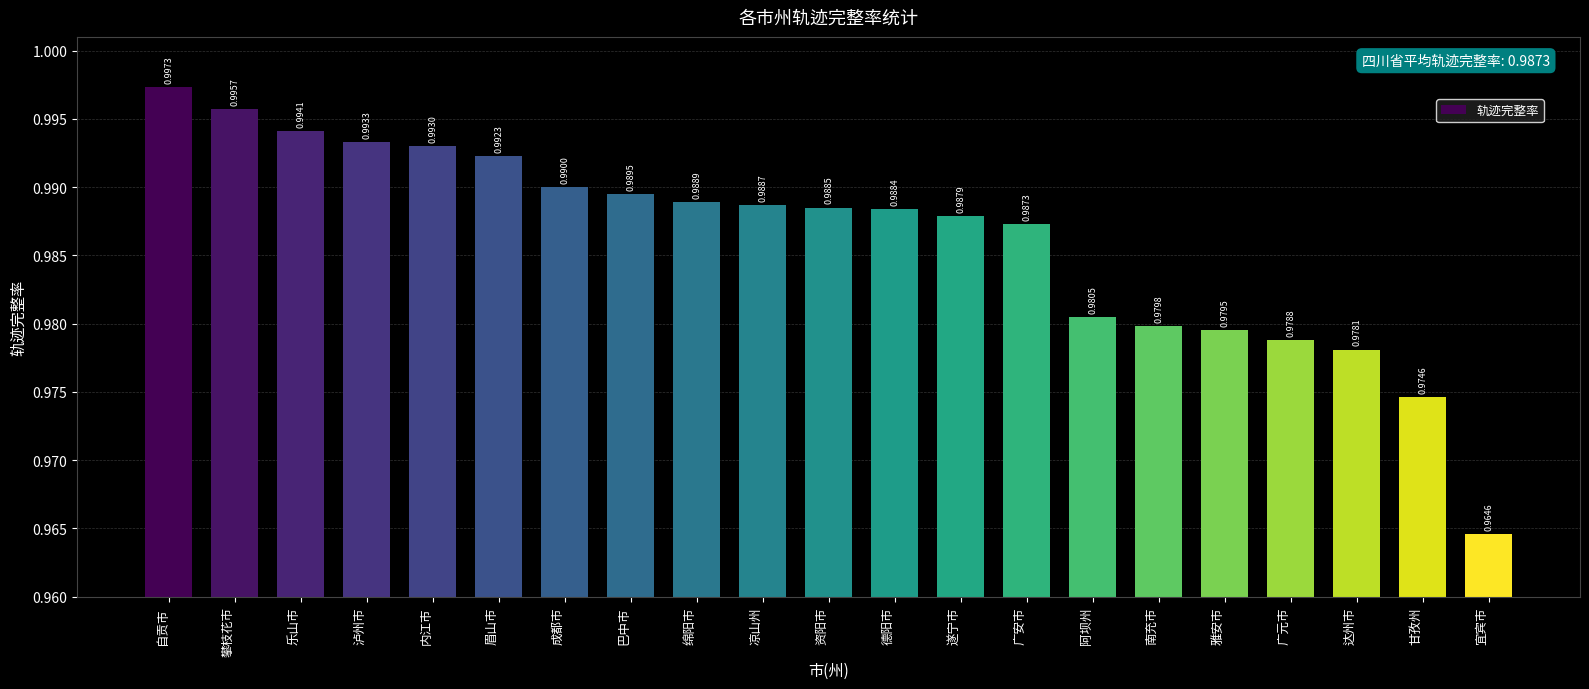

Which label corresponds to the smallest value in the chart?

宜宾市